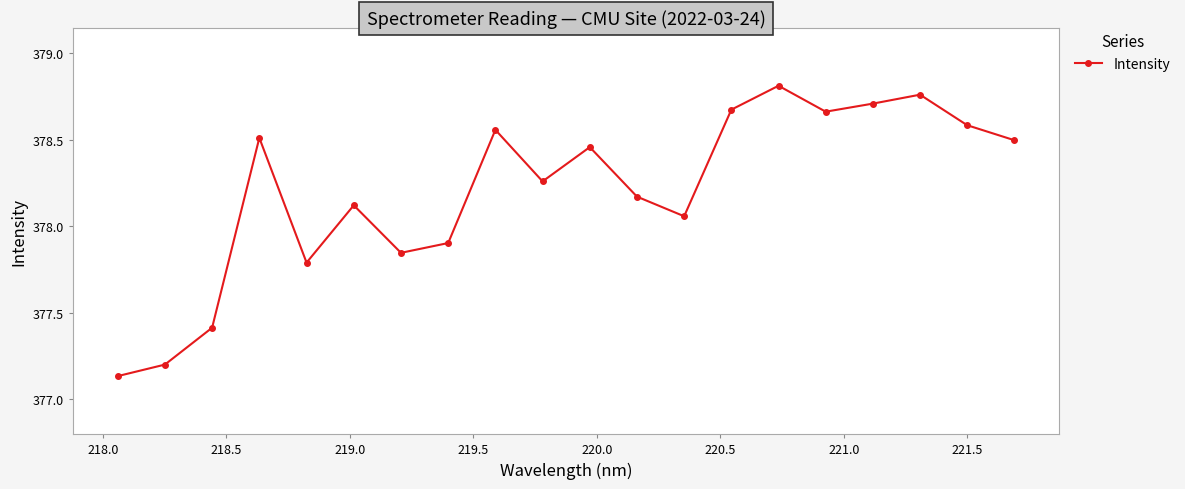

Does the chart have visible grid lines?

Yes